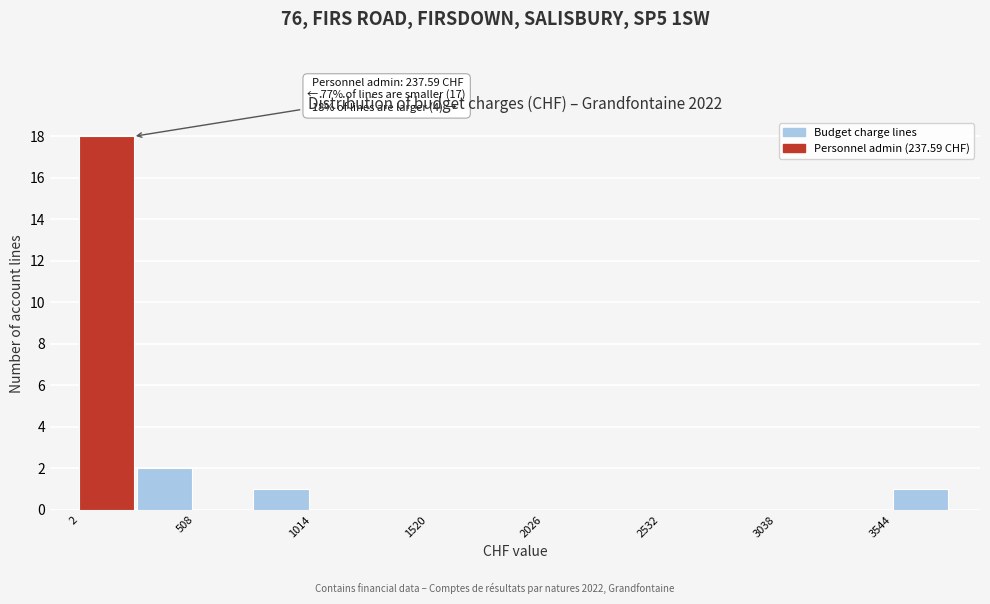

Around what value on the x-axis is the tallest bar? Give the approximate position of its centre, as read against the axis.

100